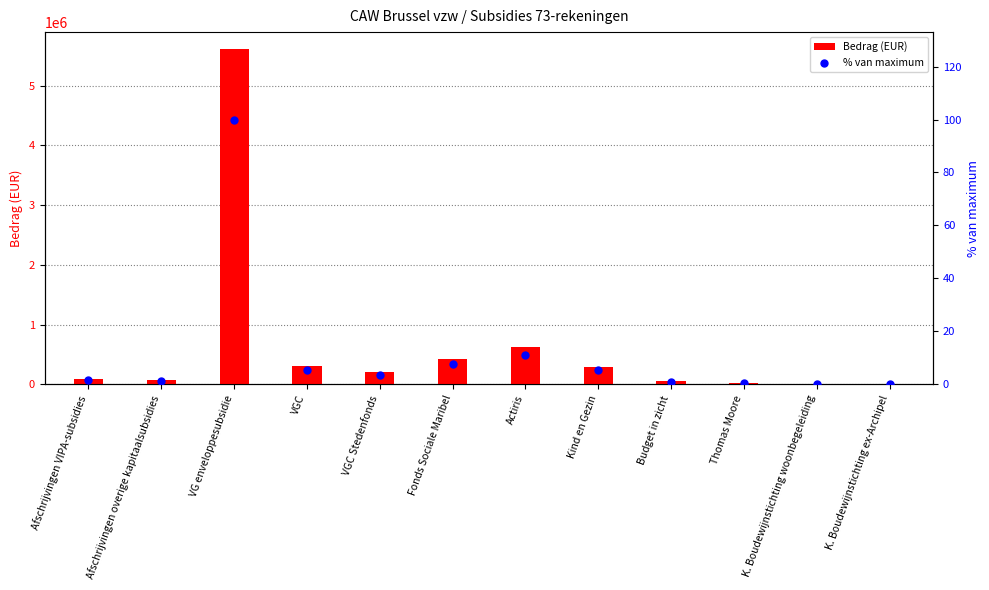

Which series contains the lowest Y value?

% van maximum